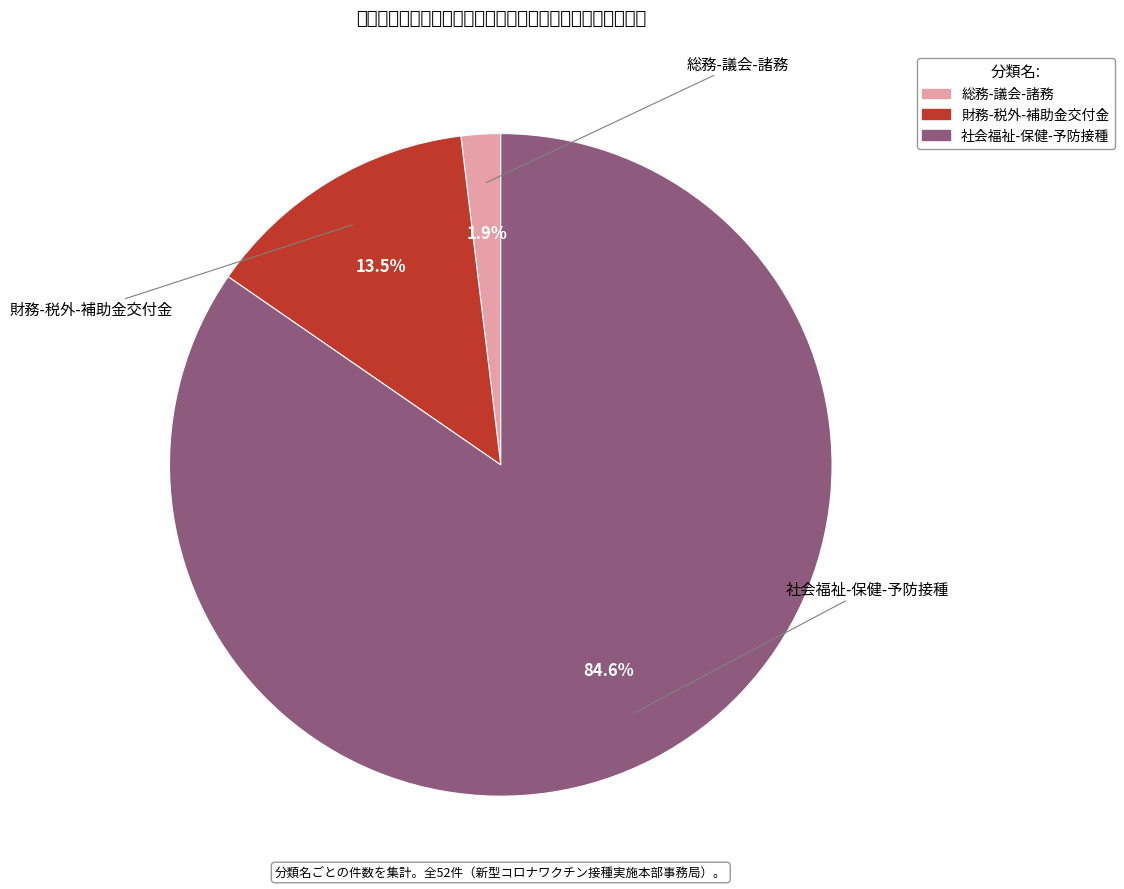

To the nearest percent, what is the difference between the 社会福祉-保健-予防接種 and 総務-議会-諸務 slice percentages?

83%